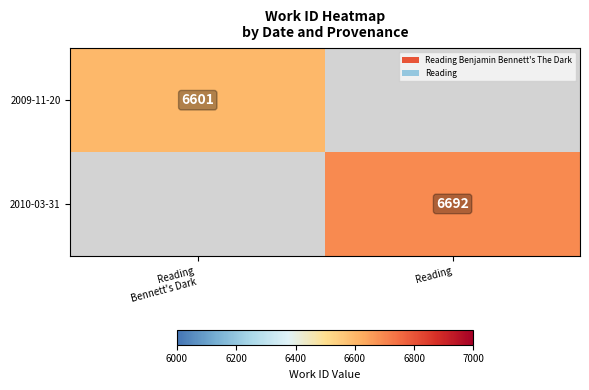

True or false: 2010-03-31 has a value of 11294 at Reading.

False